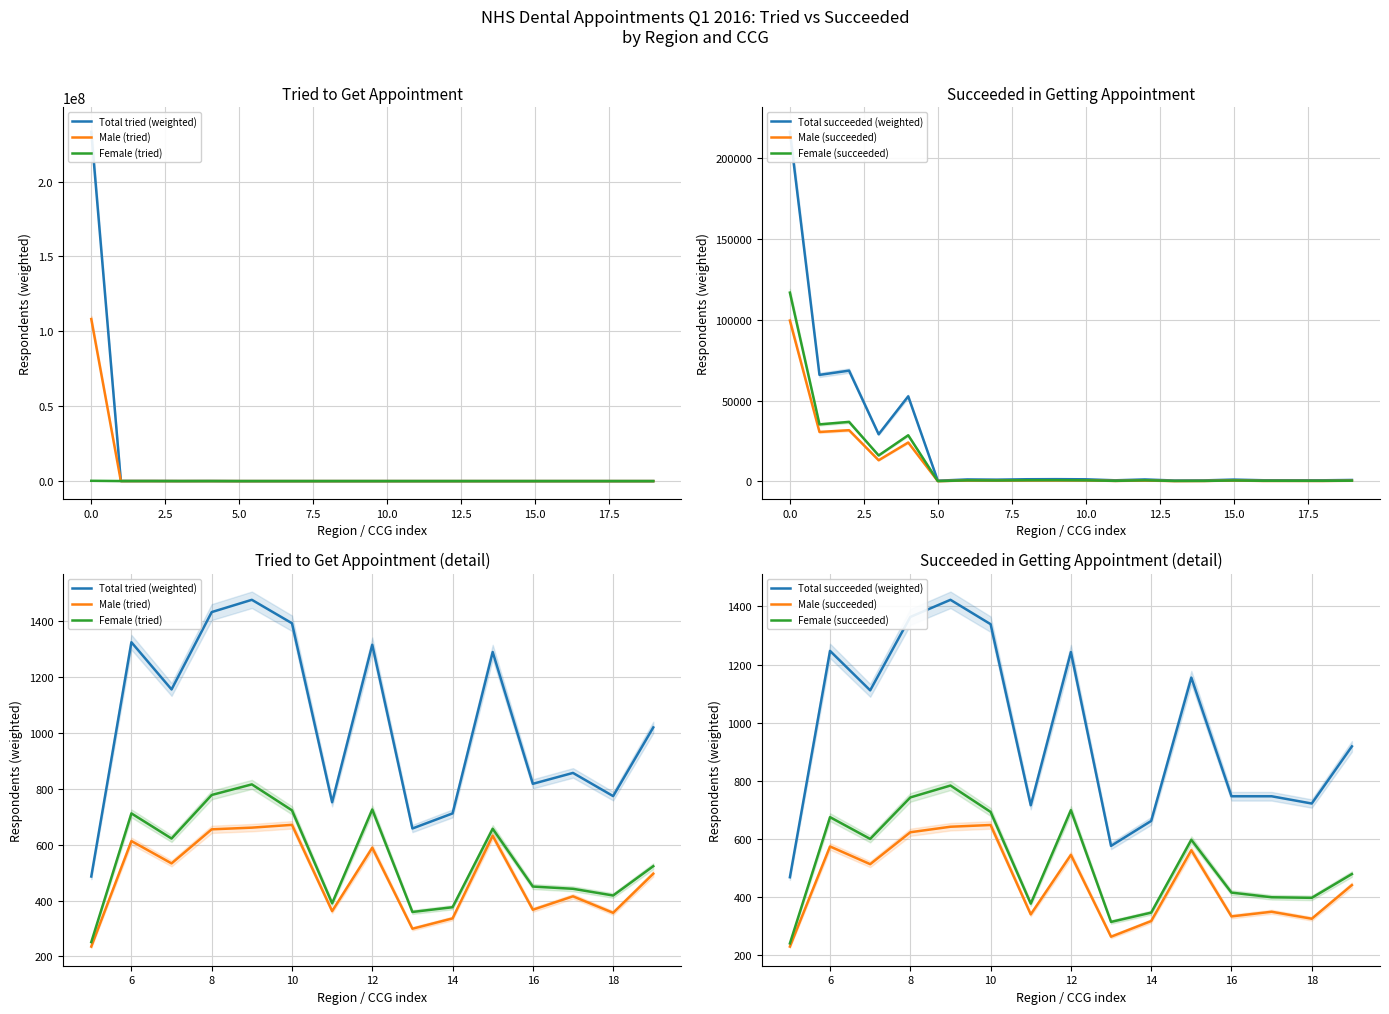

Which series has the largest total across all categories?

Total tried (weighted)